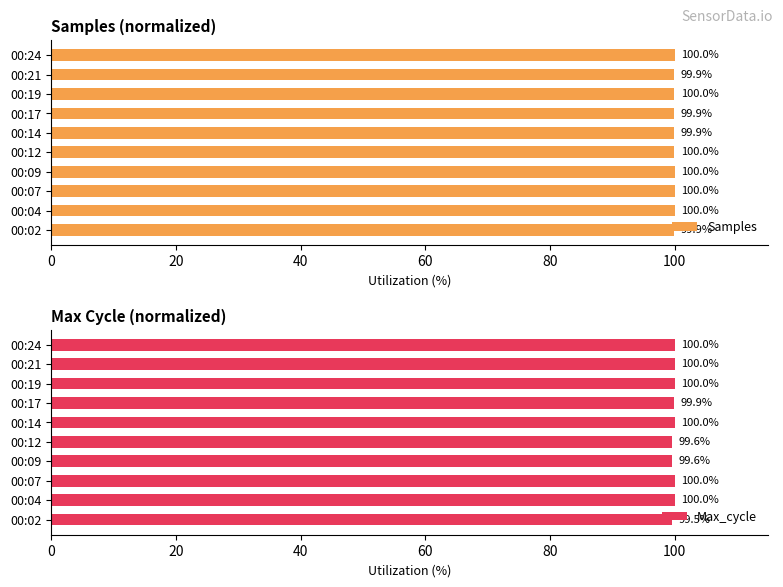

Rank the series by their maximum value, from highest to lowest.

Samples, Max_cycle